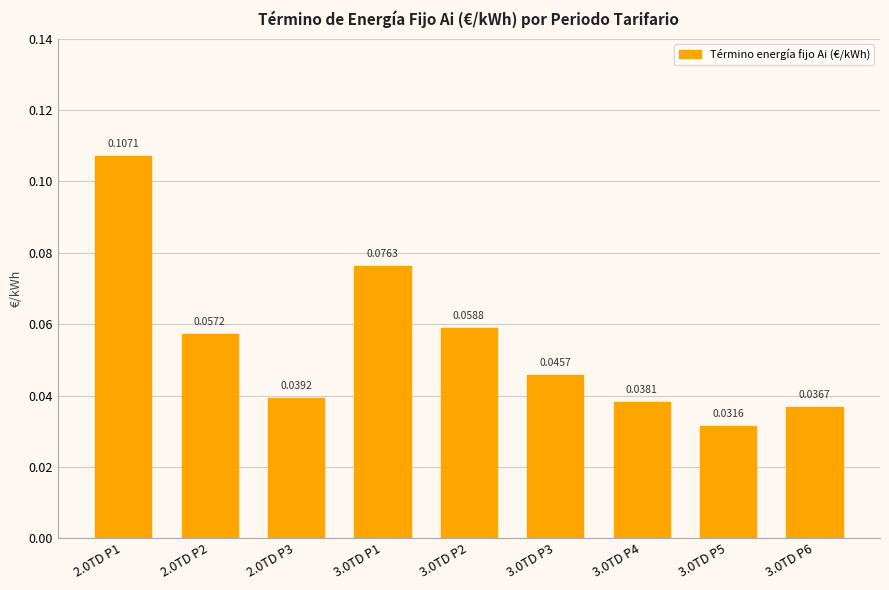

Which label corresponds to the smallest value in the chart?

3.0TD P5